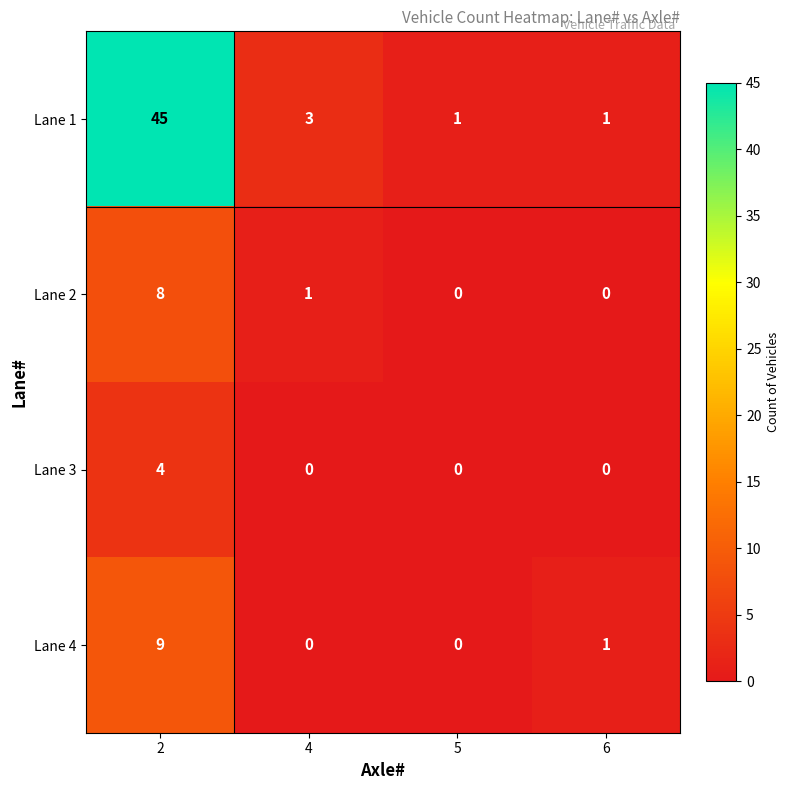

Reading right to left, transcribe all the data shown in this chart.

Lane 1: 1	1	3	45
Lane 2: 0	0	1	8
Lane 3: 0	0	0	4
Lane 4: 1	0	0	9